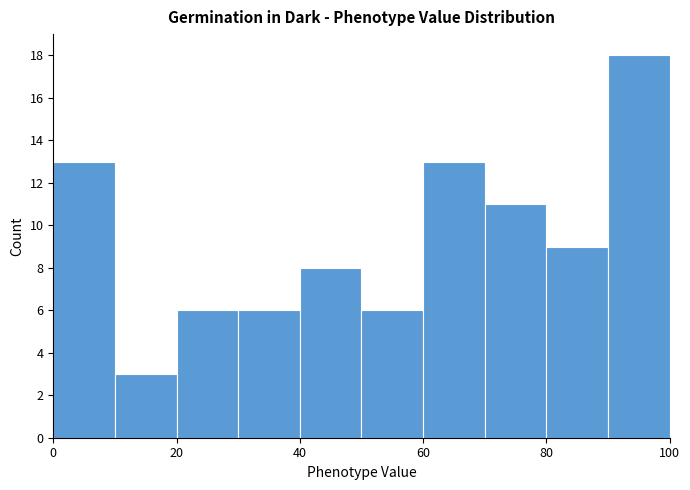

Reading left to right, list every bar in this chart as the range it spans on the x-axis followed by its height. The values are not printed on the chart, so give them approximately, as read against the axis.

0 to 10: 13
10 to 20: 3
20 to 30: 6
30 to 40: 6
40 to 50: 8
50 to 60: 6
60 to 70: 13
70 to 80: 11
80 to 90: 9
90 to 100: 18